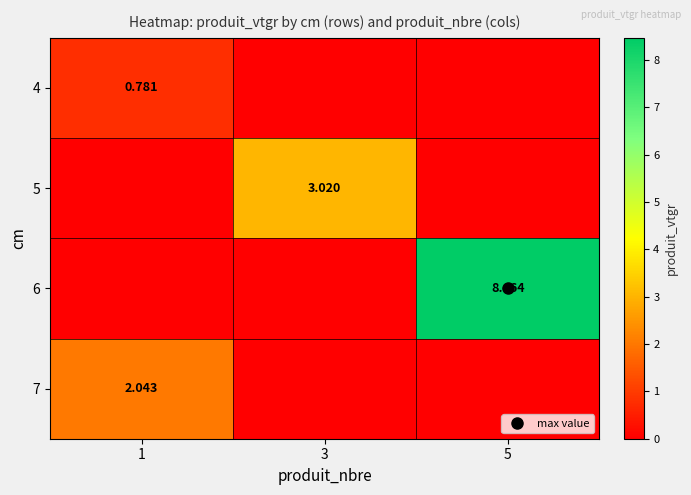

What is the sum of the 7 values at 1 and 5?

2.0